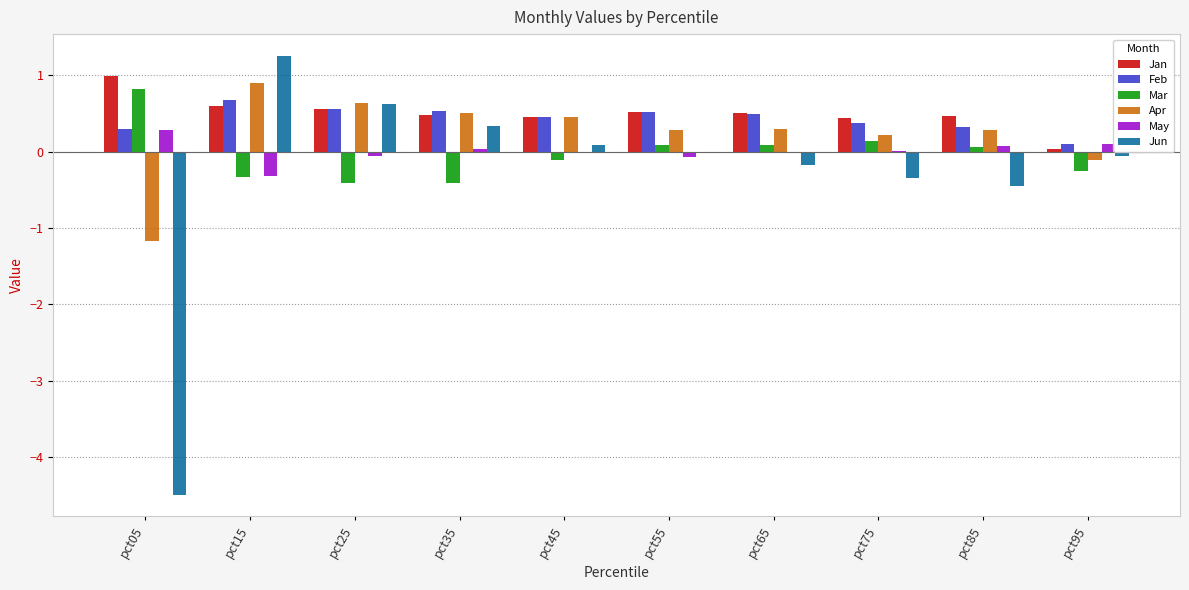

What are all the series names shown in the legend?

Jan, Feb, Mar, Apr, May, Jun